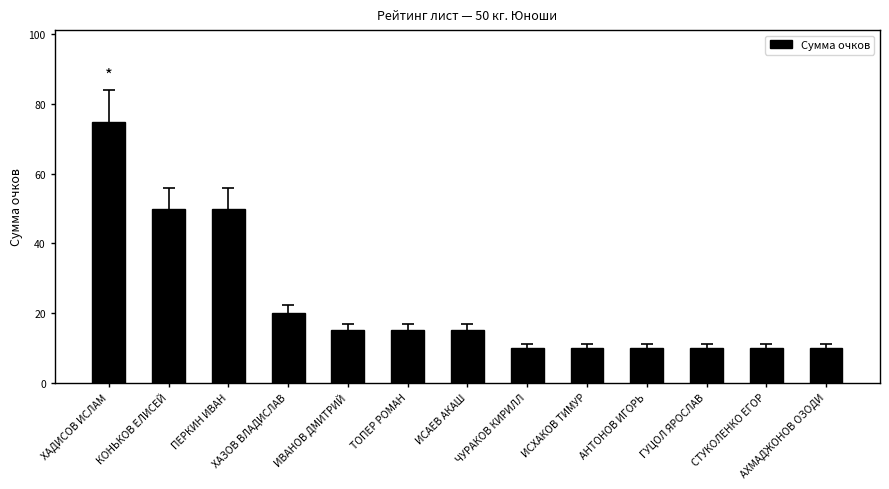

Reading right to left, what are all the values shown in this chart?

АХМАДЖОНОВ ОЗОДИ=10	СТУКОЛЕНКО ЕГОР=10	ГУЦОЛ ЯРОСЛАВ=10	АНТОНОВ ИГОРЬ=10	ИСХАКОВ ТИМУР=10	ЧУРАКОВ КИРИЛЛ=10	ИСАЕВ АКАШ=15	ТОПЕР РОМАН=15	ИВАНОВ ДМИТРИЙ=15	ХАЗОВ ВЛАДИСЛАВ=20	ПЕРКИН ИВАН=50	КОНЬКОВ ЕЛИСЕЙ=50	ХАДИСОВ ИСЛАМ=75